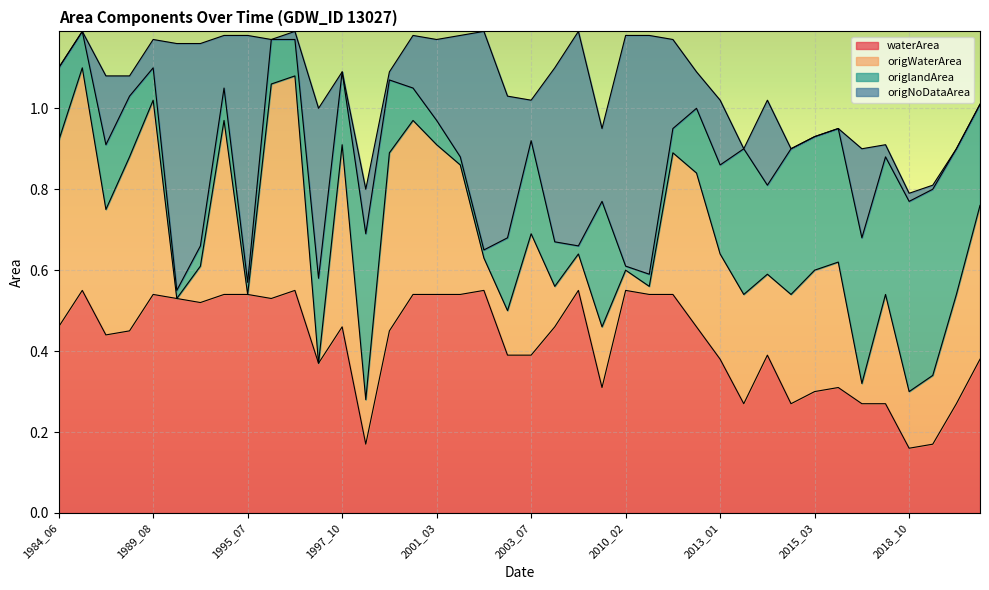

Is the value of origWaterArea at 2020_12 greater than the value of origNoDataArea at 2015_05?

Yes